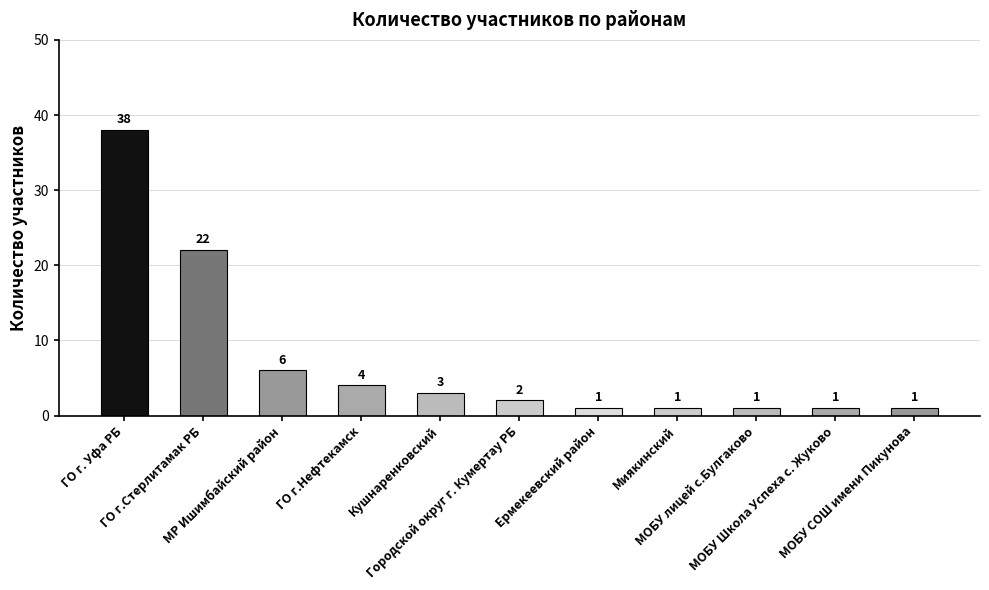

Which category has the highest value across all series?

ГО г. Уфа РБ